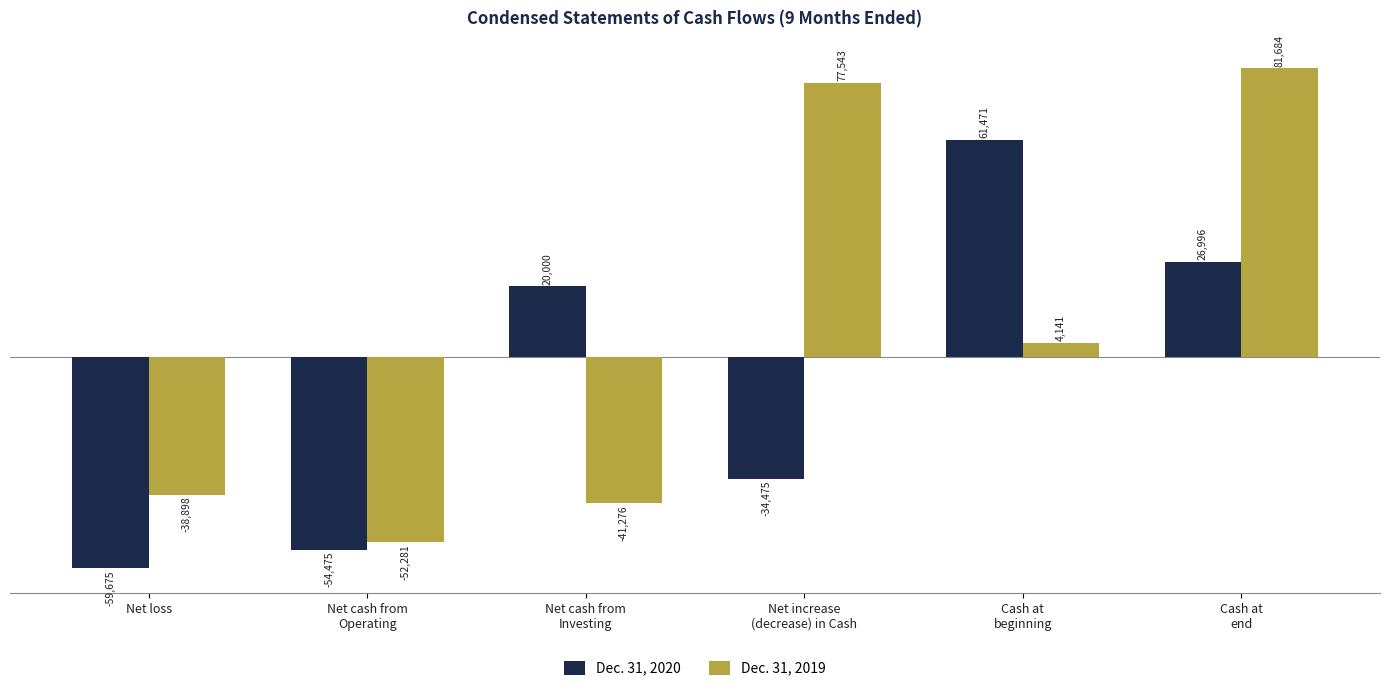

How many groups of bars are there?

6